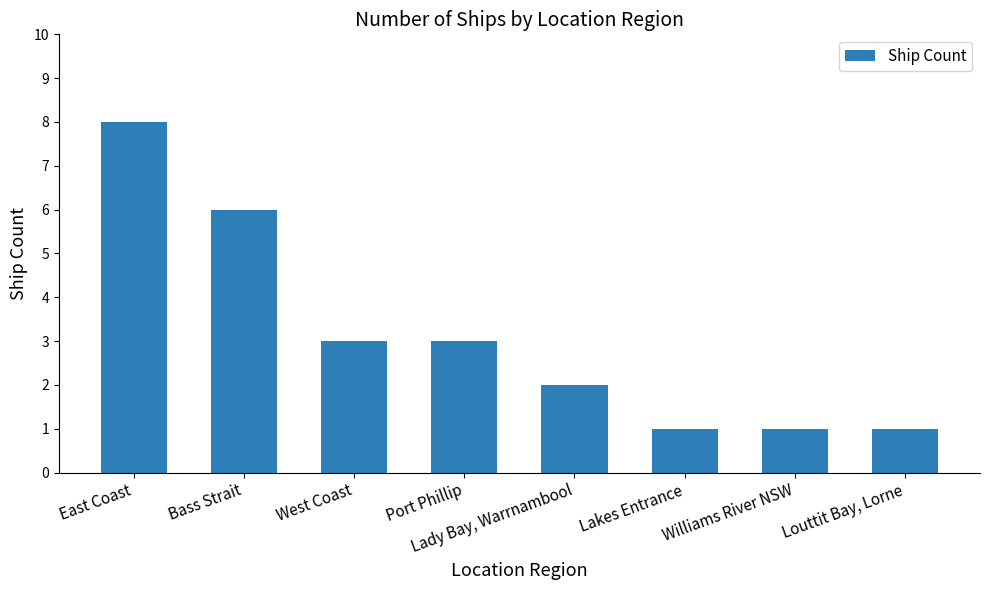

What is the ratio of the value at Lady Bay, Warrnambool to the value at Bass Strait?

0.3